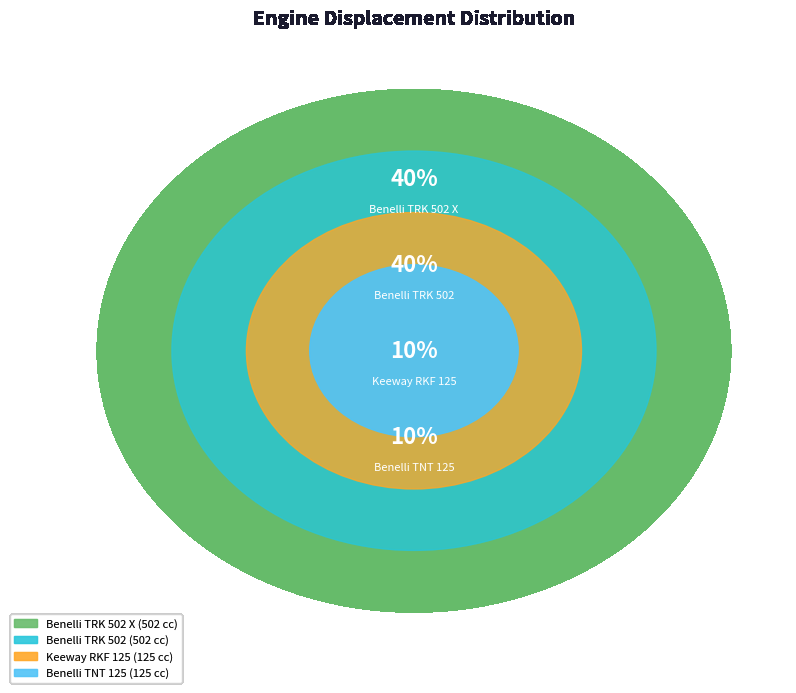

Is there a majority slice in this chart?

No